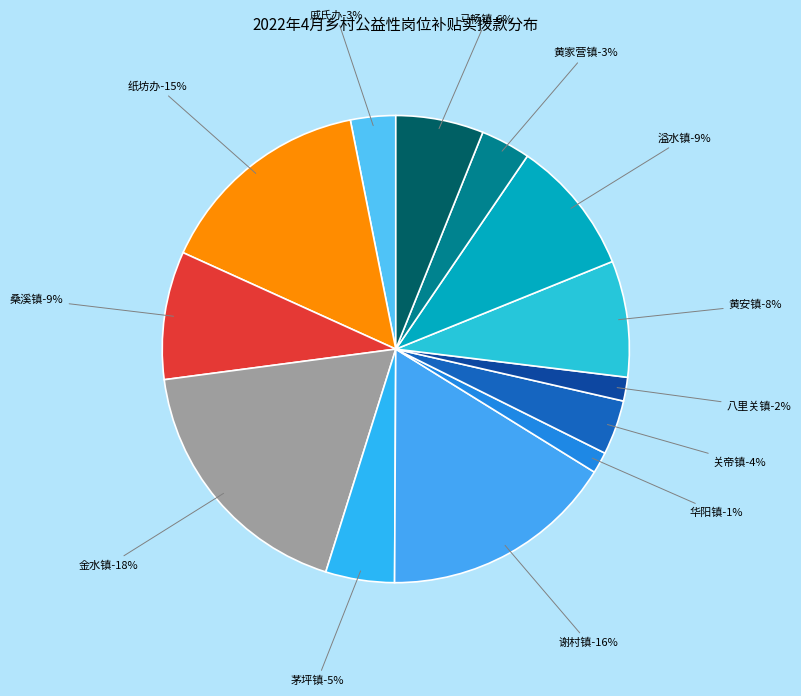

What is the smallest slice in the pie chart?

华阳镇